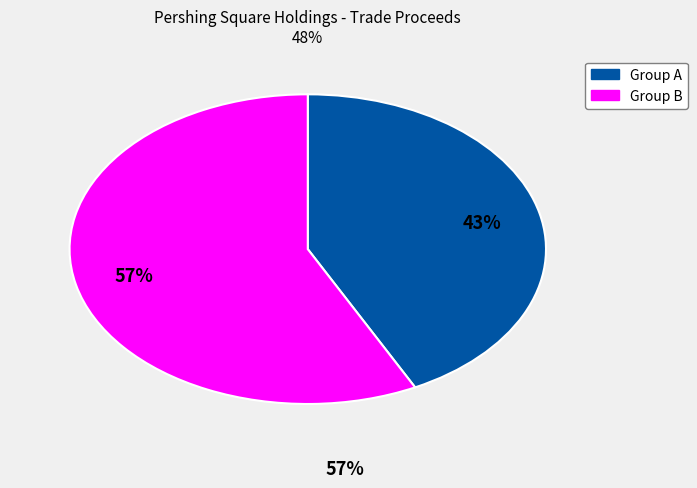

Does any single category account for the majority?

Yes